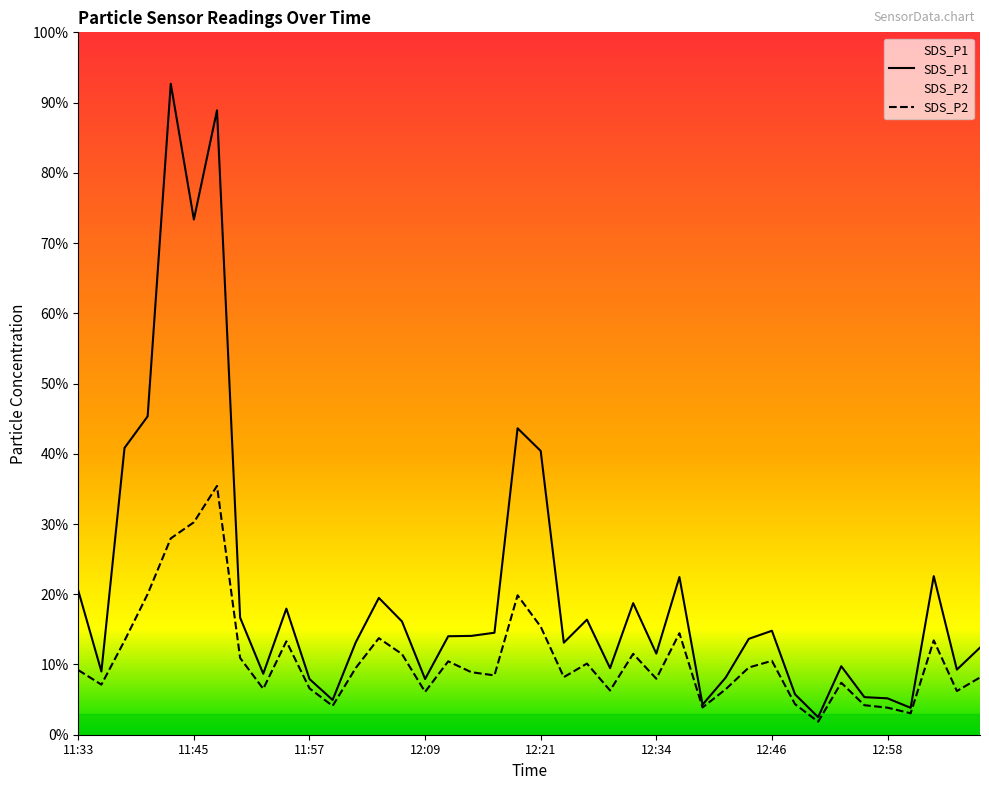

What is the value of the SDS_P1 point at the 16th from the left?

7.9